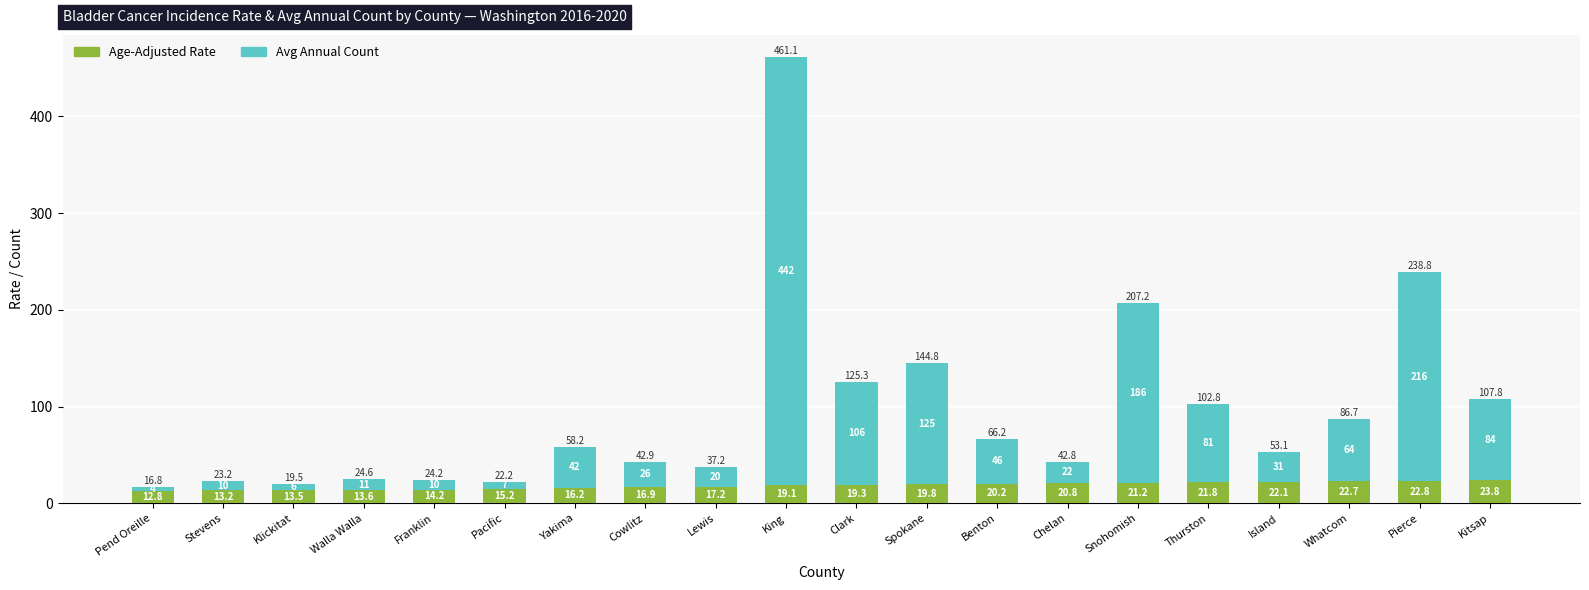

List the labels in order of Age-Adjusted Rate value, smallest first.

Pend Oreille, Stevens, Klickitat, Walla Walla, Franklin, Pacific, Yakima, Cowlitz, Lewis, King, Clark, Spokane, Benton, Chelan, Snohomish, Thurston, Island, Whatcom, Pierce, Kitsap